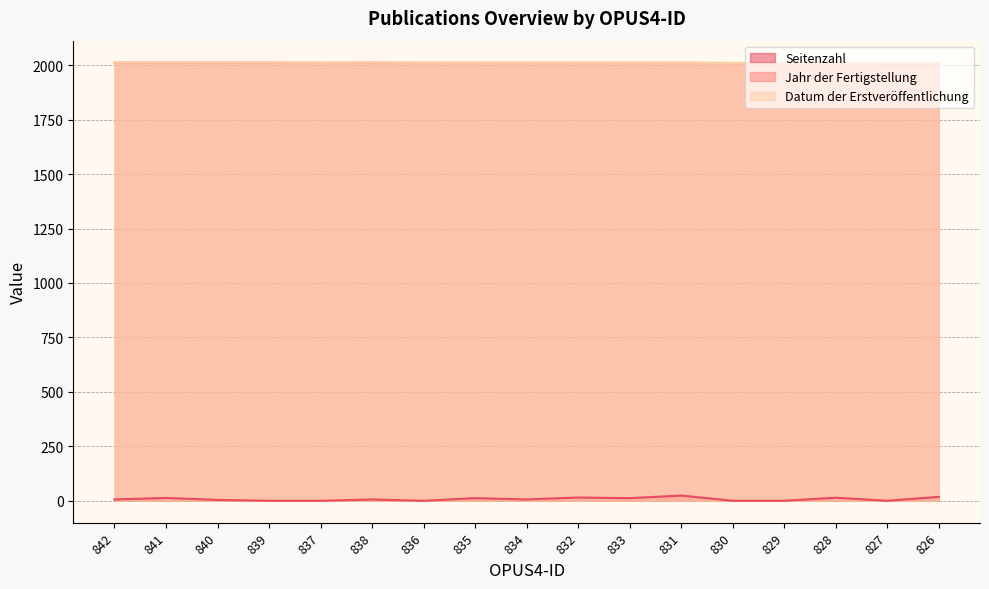

What are all the series names shown in the legend?

Seitenzahl, Jahr der Fertigstellung, Datum der Erstveröffentlichung